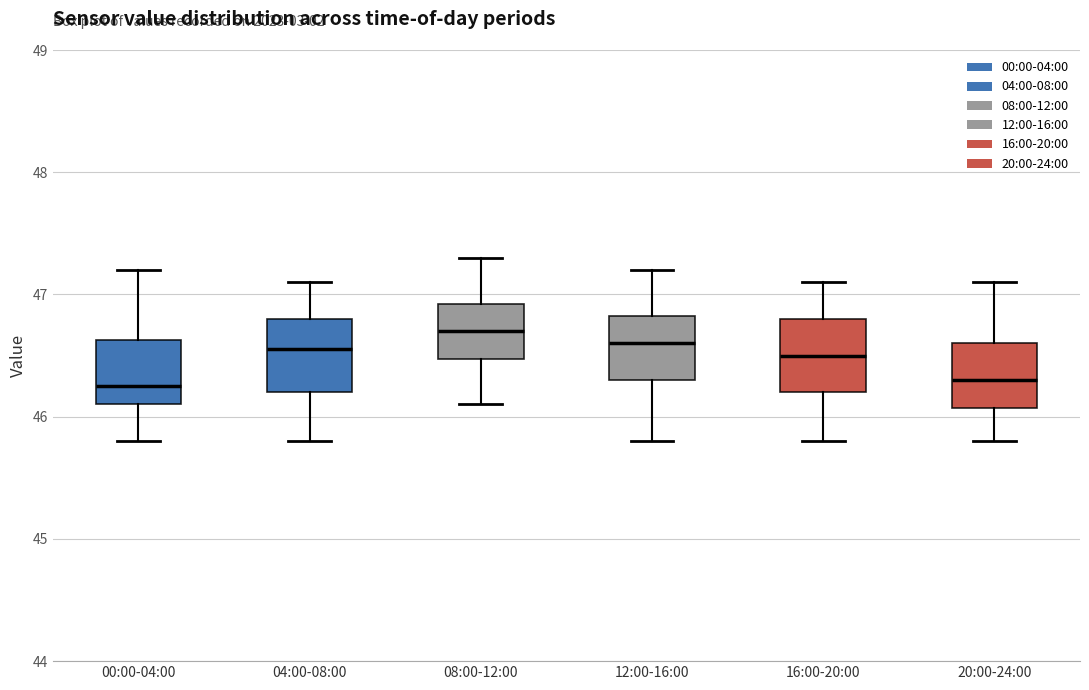

Reading left to right, transcribe this box plot: for each box, give where its median line is, the range the box spans, and where its two whiskers end, as read against the y-axis. The values are not printed on the chart, so give them approximately, as read against the axis.

00:00-04:00: median 46.3, box 46.1 to 46.6, whiskers 45.8 to 47.2
04:00-08:00: median 46.6, box 46.2 to 46.8, whiskers 45.8 to 47.1
08:00-12:00: median 46.7, box 46.5 to 46.9, whiskers 46.1 to 47.3
12:00-16:00: median 46.6, box 46.3 to 46.8, whiskers 45.8 to 47.2
16:00-20:00: median 46.5, box 46.2 to 46.8, whiskers 45.8 to 47.1
20:00-24:00: median 46.3, box 46.1 to 46.6, whiskers 45.8 to 47.1